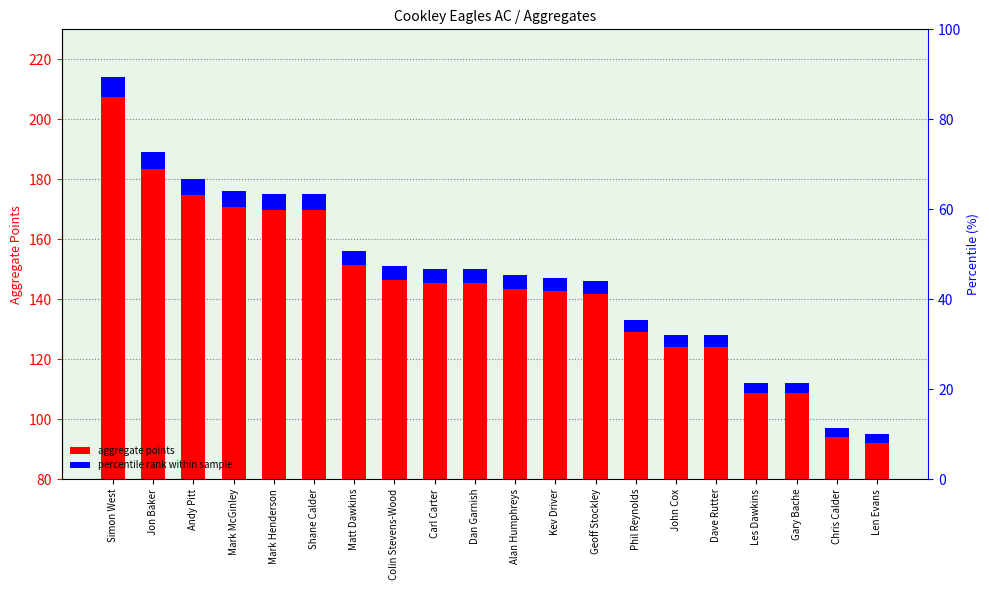

The value of aggregate points at Shane Calder is 175.0. True or false?

True